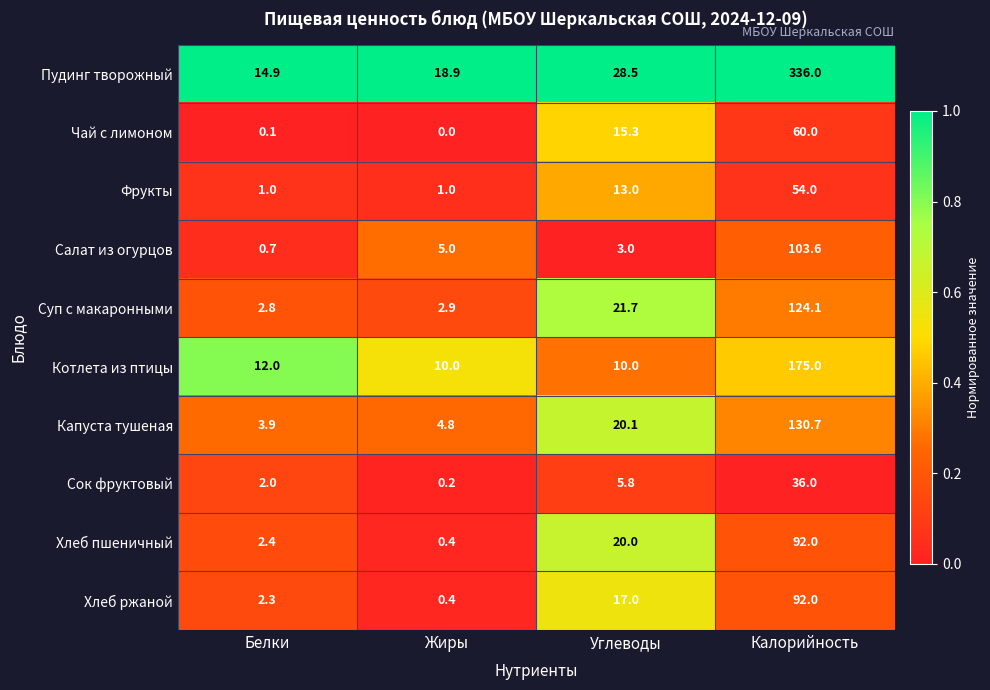

What is the greatest value displayed?

336.0